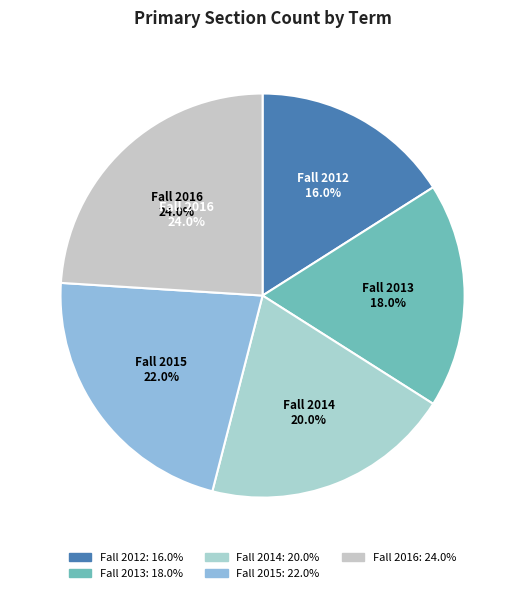

To the nearest percent, what is the combined percentage of Fall 2015 and Fall 2012?

38%